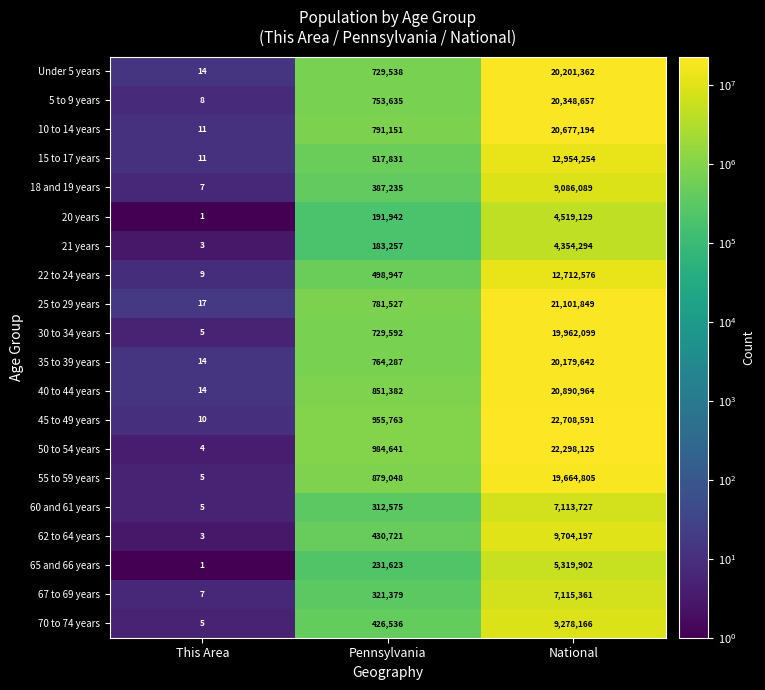

At which category is the sum across all series the highest?

National